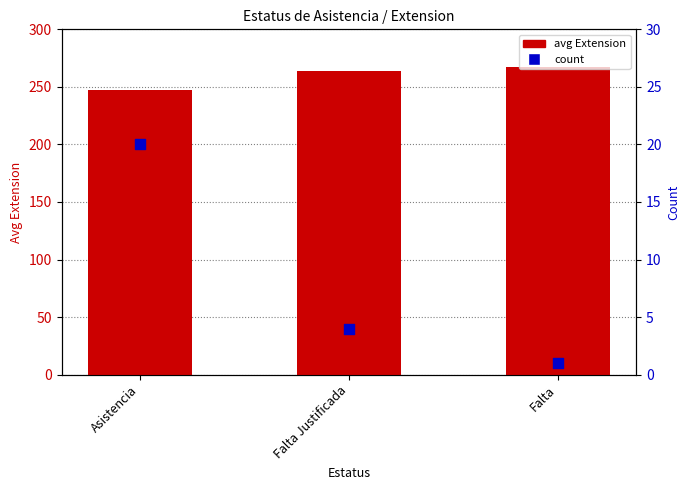

Which series has the widest spread of Y values?

avg Extension